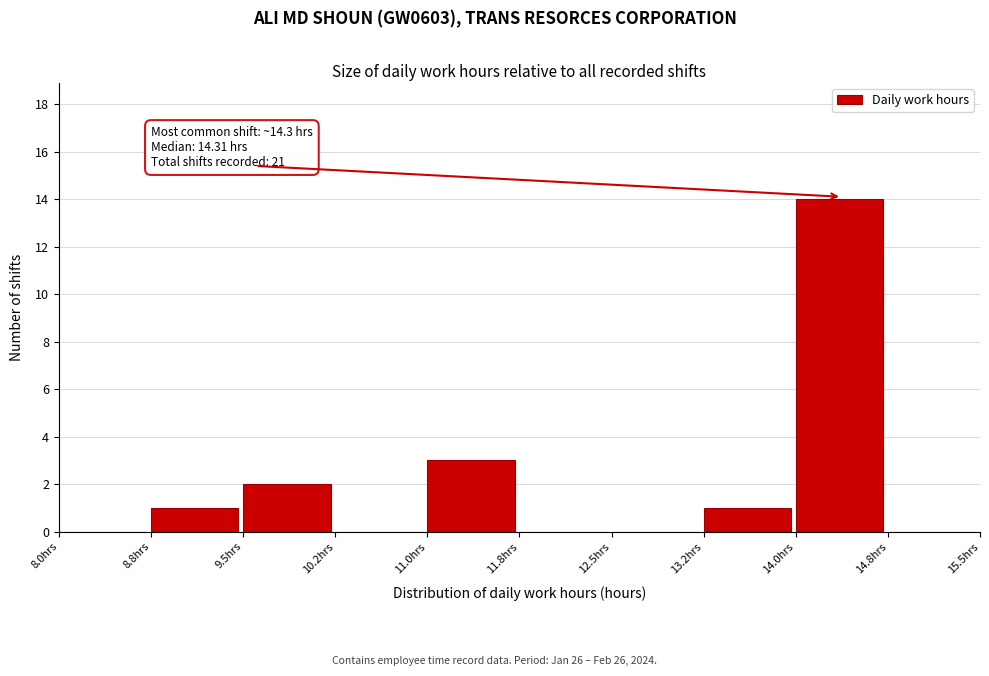

Over which range of the x-axis is the bar tallest?

14.00 to 14.75